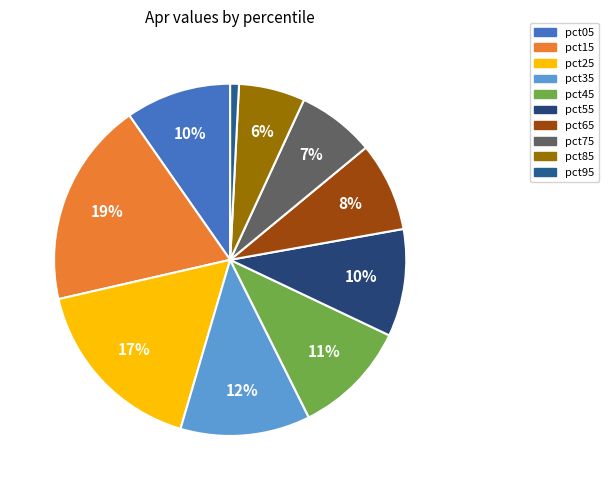

Is it true that pct85 is 6% of the pie?

True